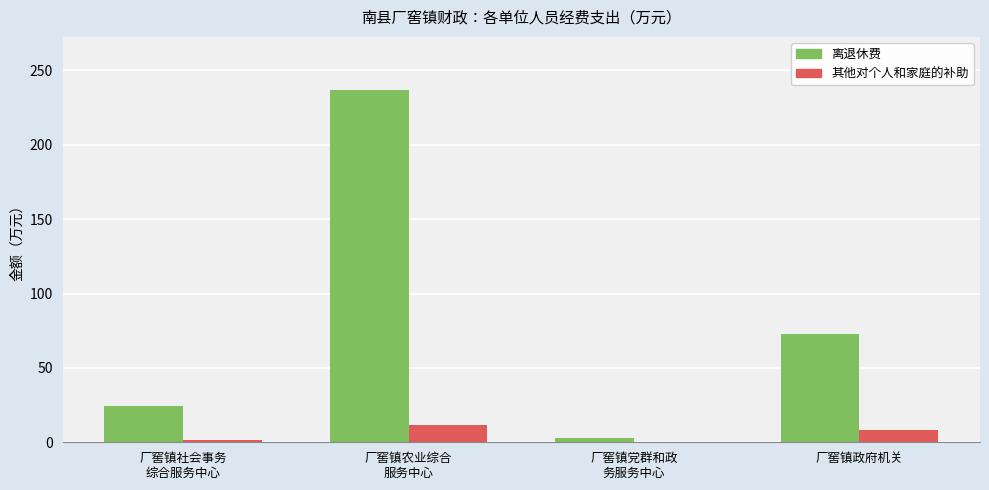

At which label is 离退休费 closest to 119?

厂窖镇政府机关